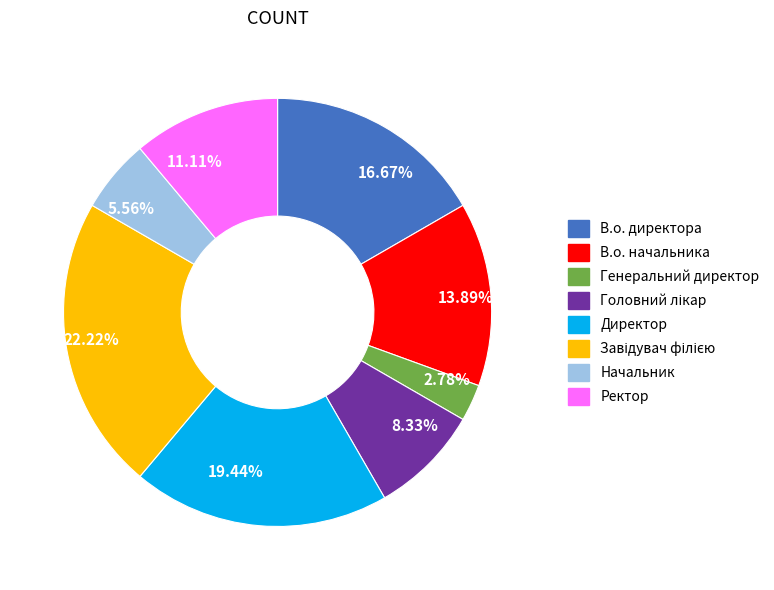

To the nearest percent, what portion does Начальник represent?

6%